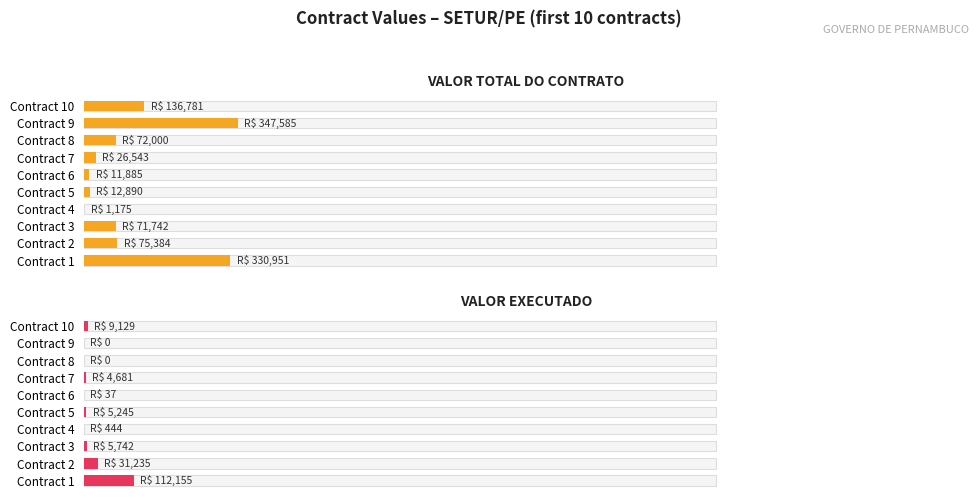

What position from the left is 0?

1